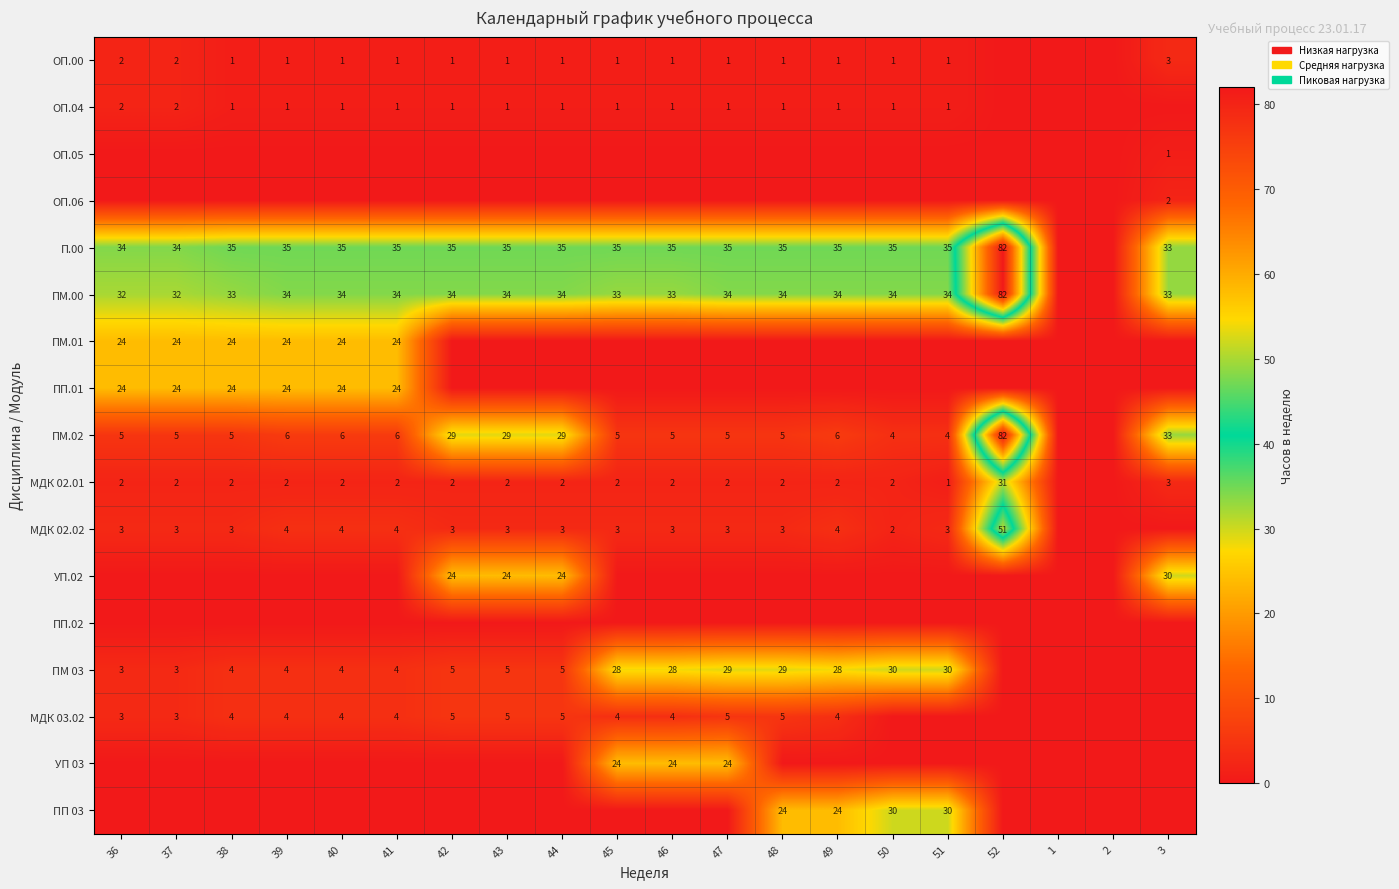

Is it true that ПМ 03 equals 8 at 44?

False